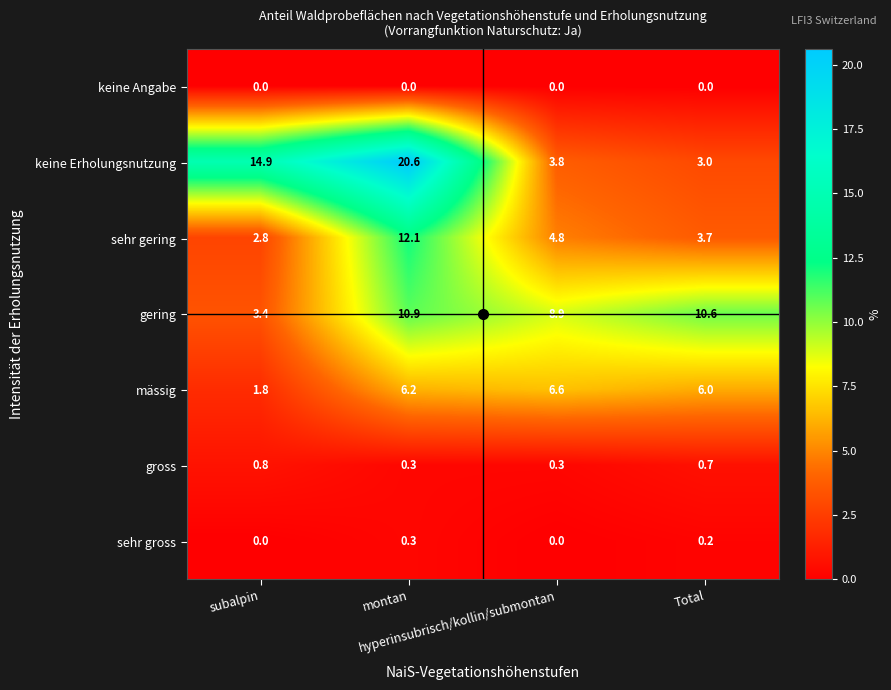

Which series has the largest range (max minus min)?

keine Erholungsnutzung